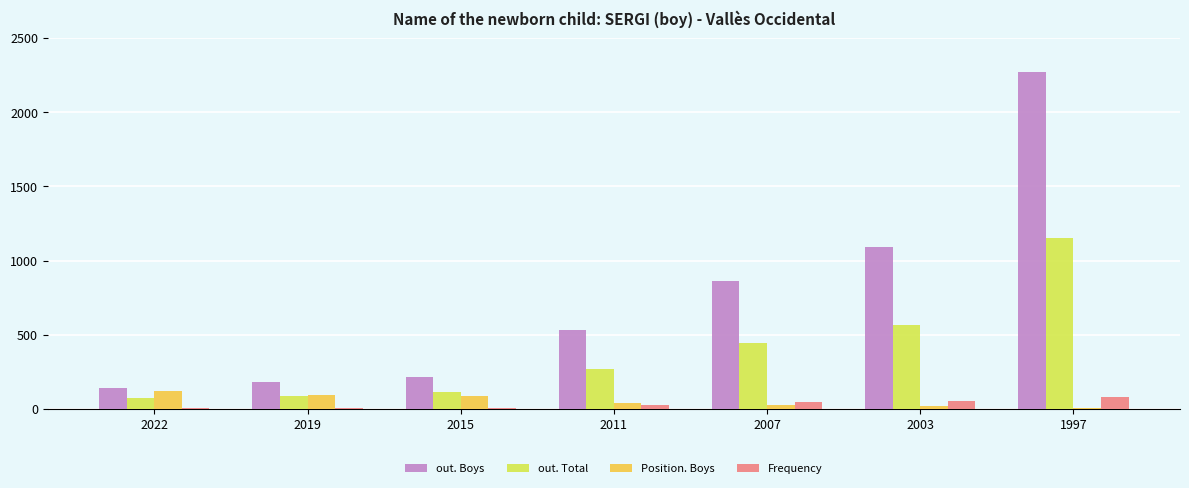

Which label corresponds to the largest value in the chart?

1997